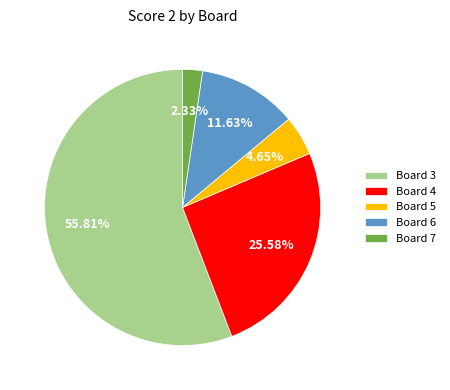

Which category has the smallest portion of the pie?

Board 7